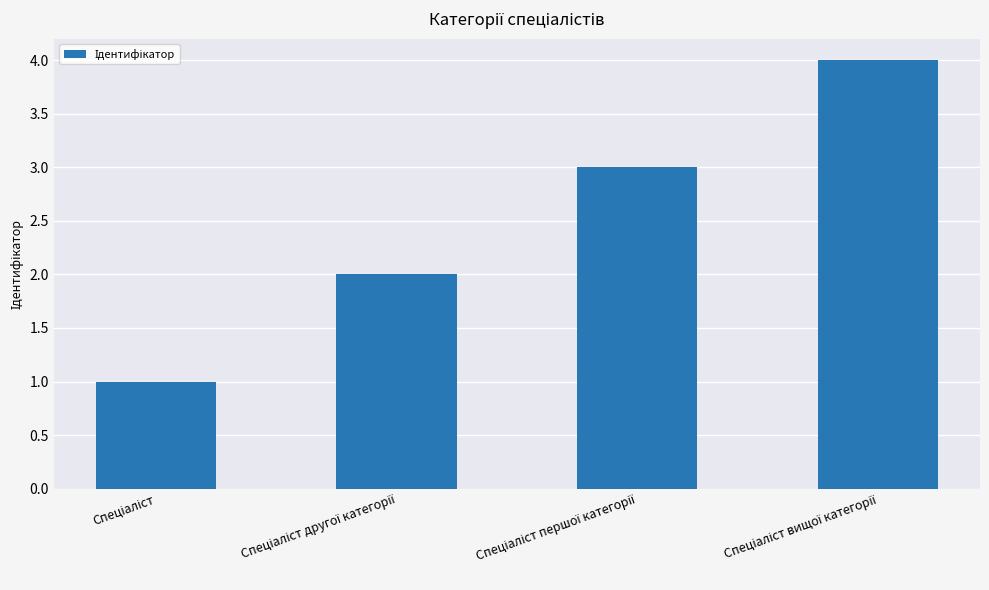

What is the maximum value shown in the chart?

4